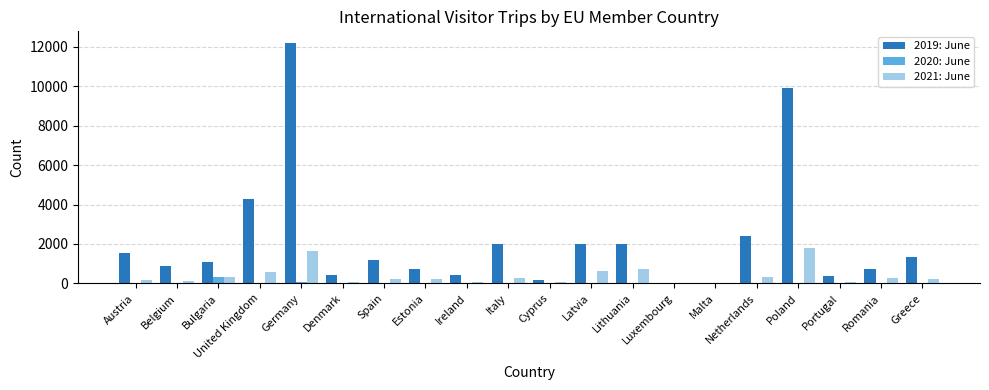

Which series changed the most between Ireland and Malta?

2019: June